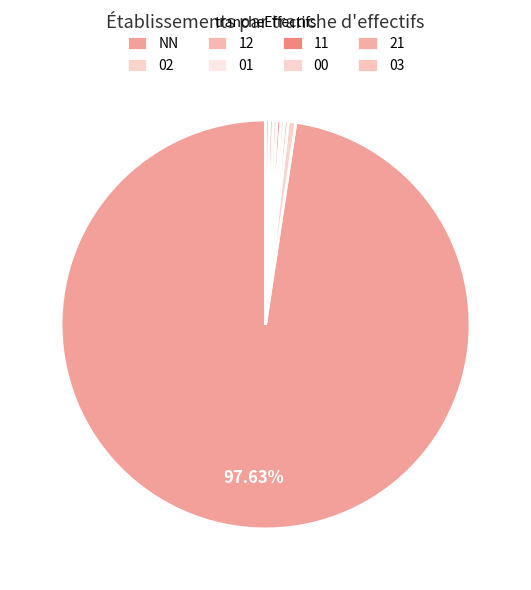

Count the number of slices in the pie.

8